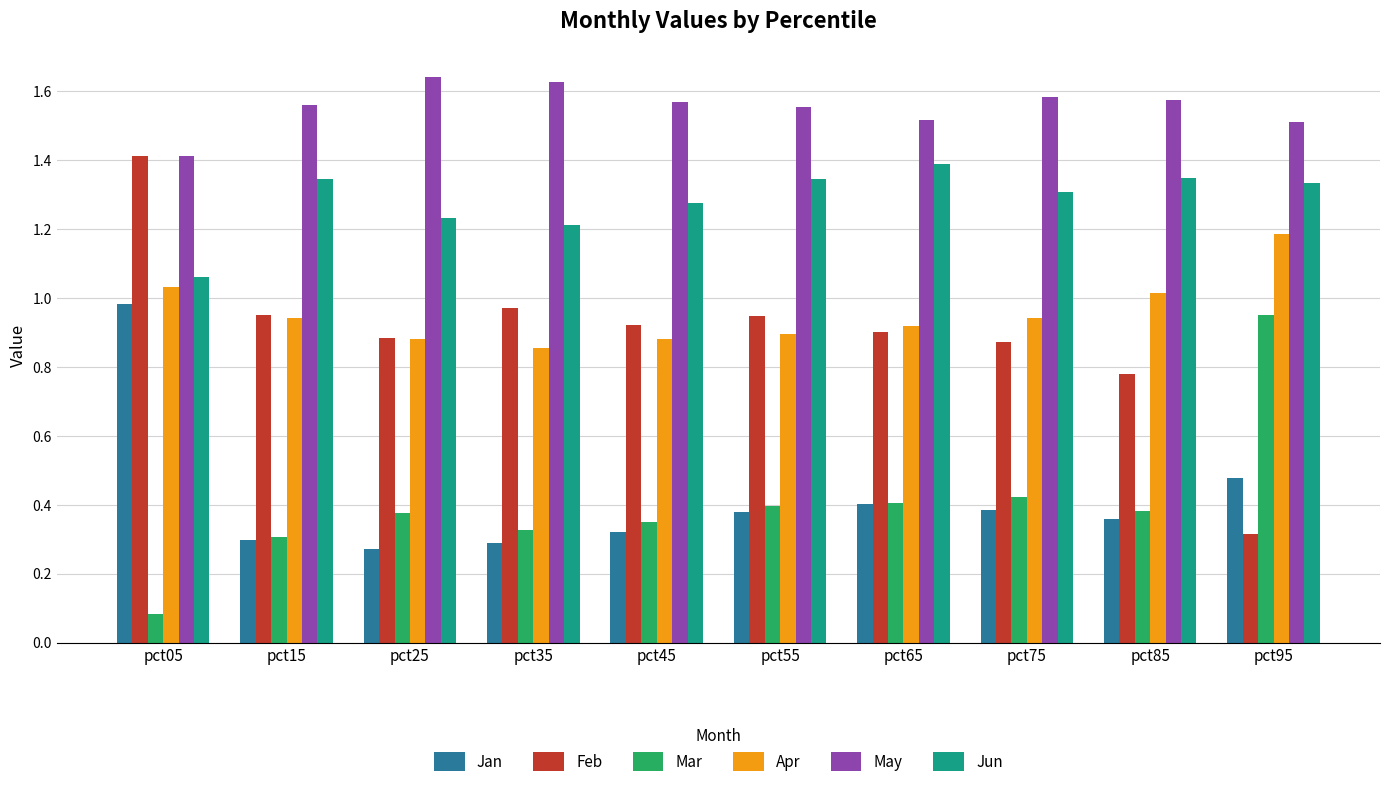

Does the chart contain stacked bars?

No